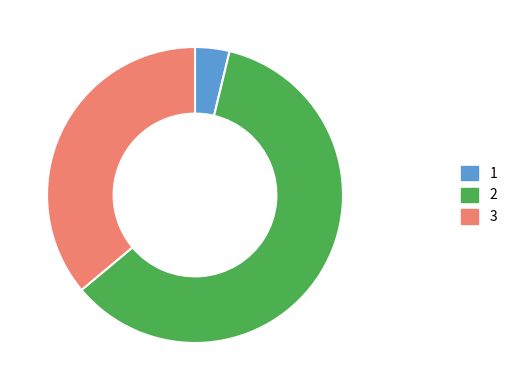

Is there any slice that represents more than half of the pie?

Yes